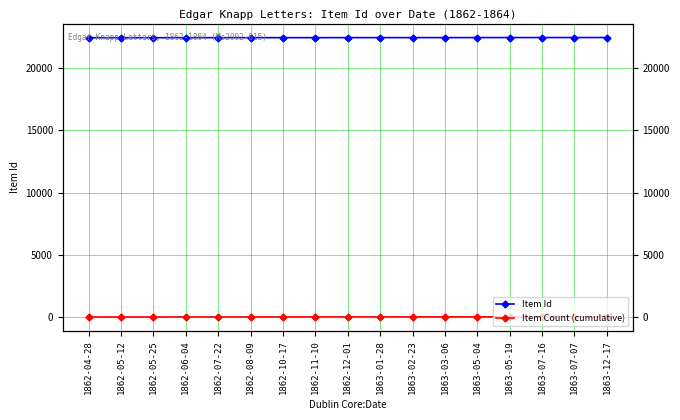

What is the difference between the Item Id values at 1863-07-07 and 1863-05-19?

2